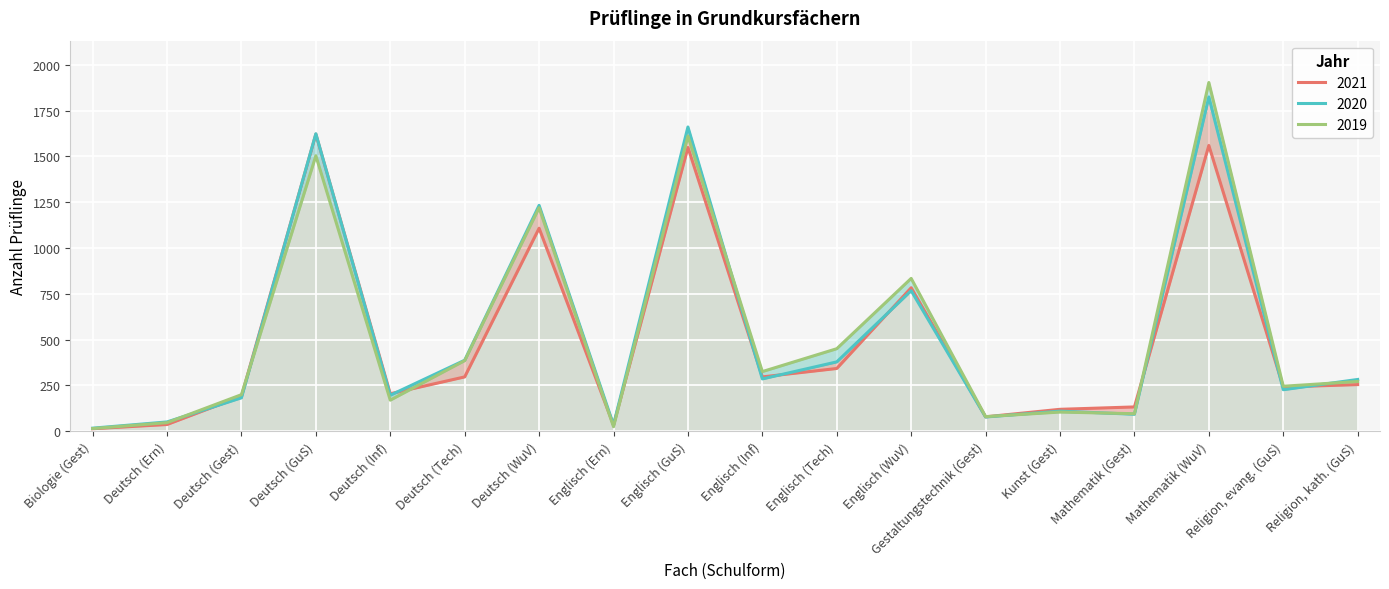

What is the minimum value for 2020?

16